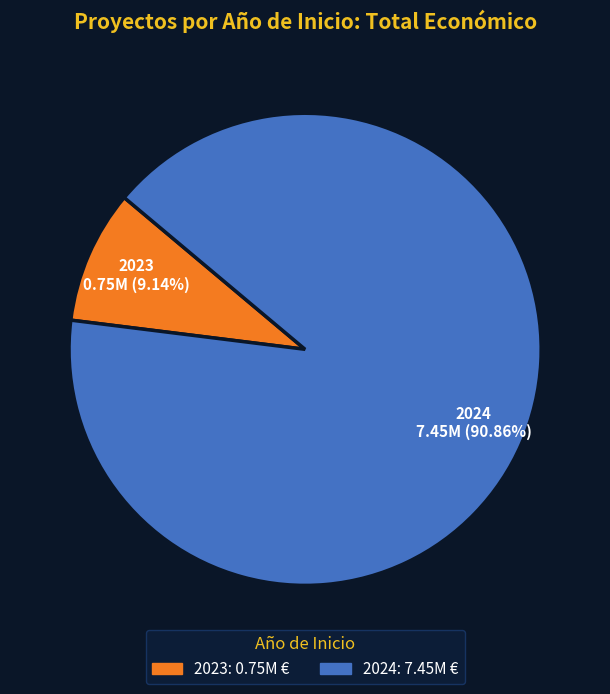

Count the number of slices in the pie.

2